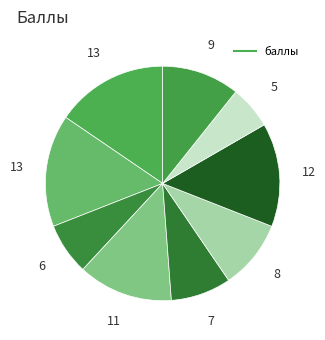

Count the number of slices in the pie.

9